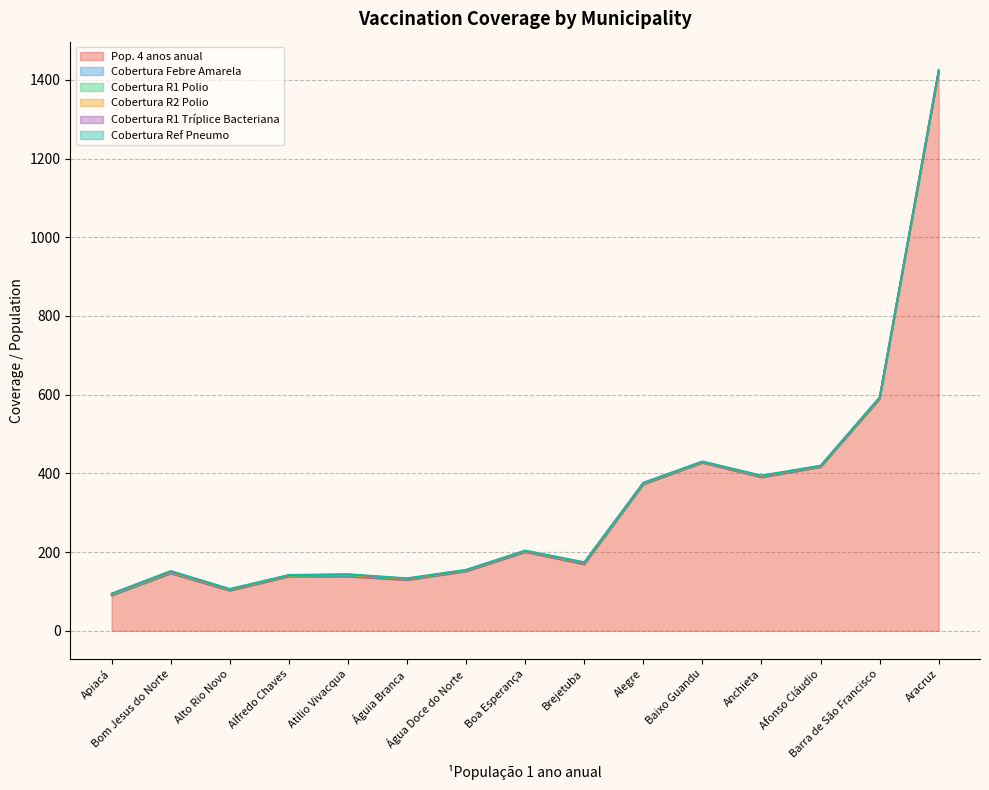

How many positive values does the Cobertura Febre Amarela series have?

14